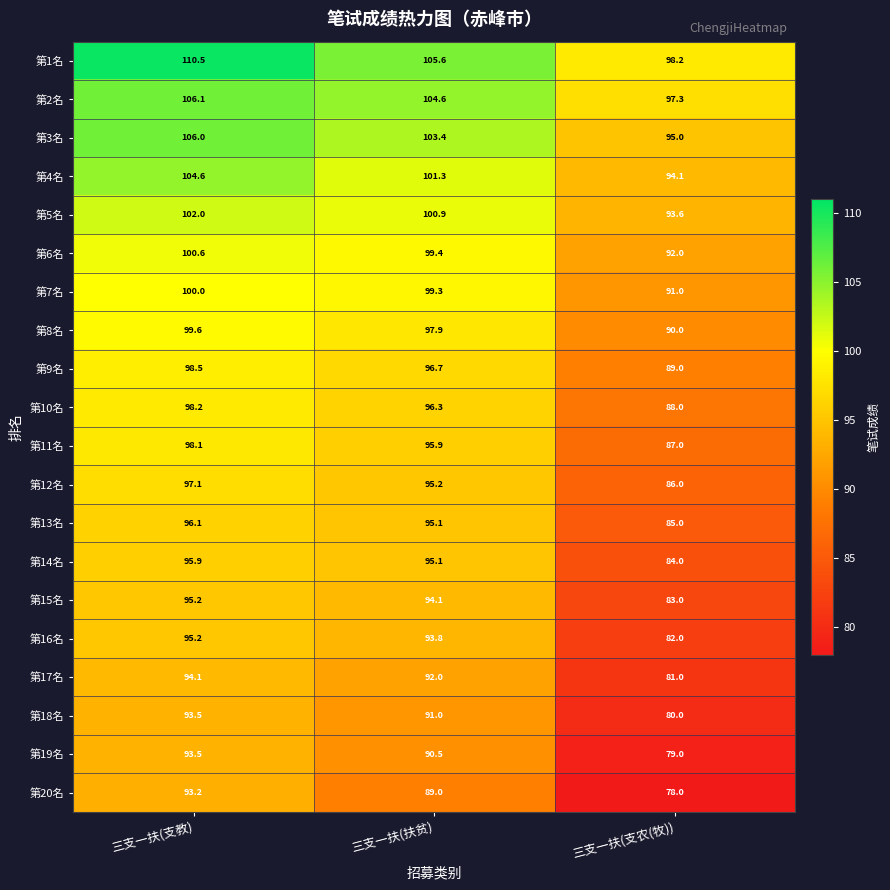

Which series has the widest spread of values?

第20名